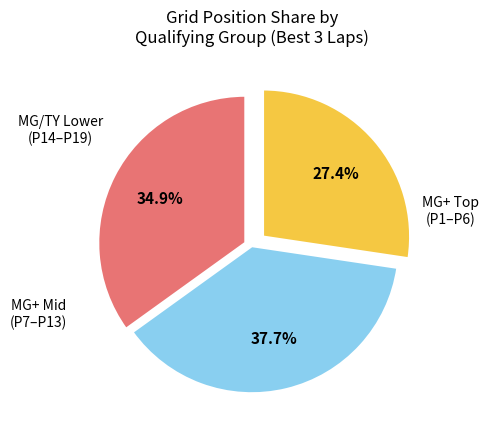

Is there any slice that represents more than half of the pie?

No